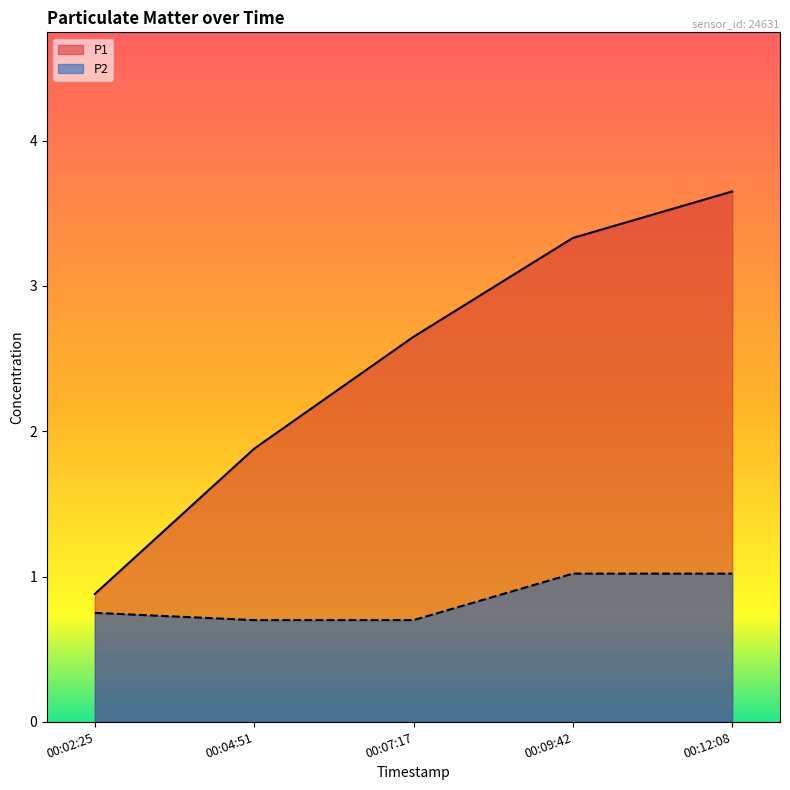

True or false: P1 has a value of 2.0 at 00:12:08.

False